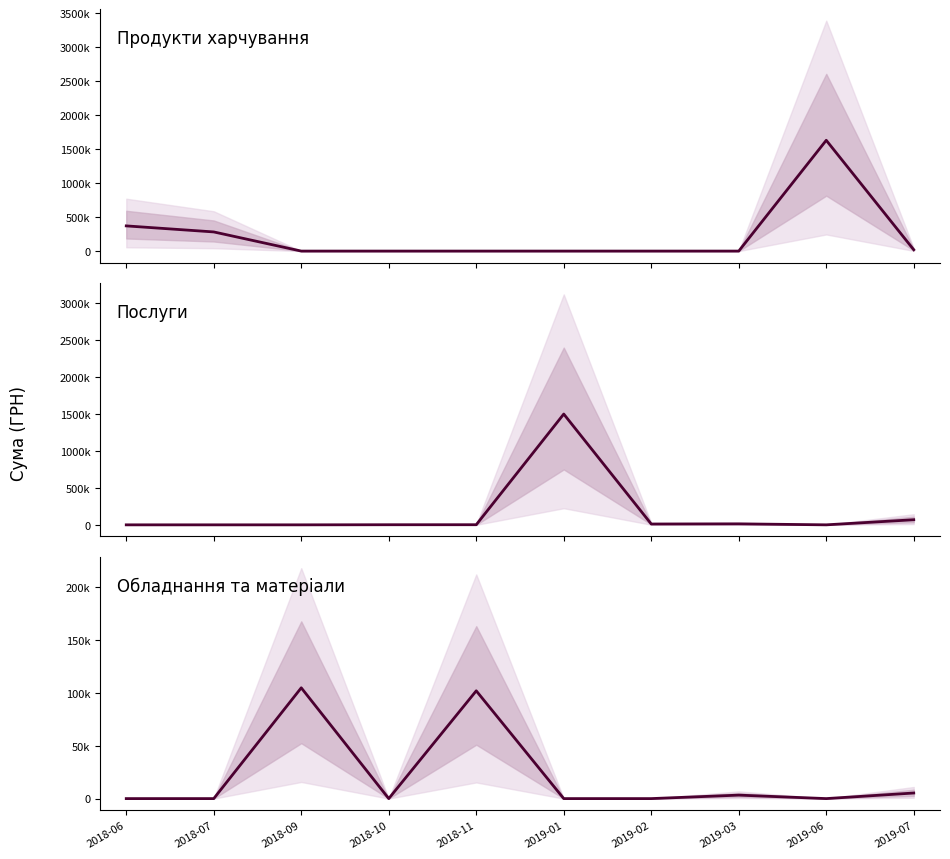

How many lines are shown in the chart?

3